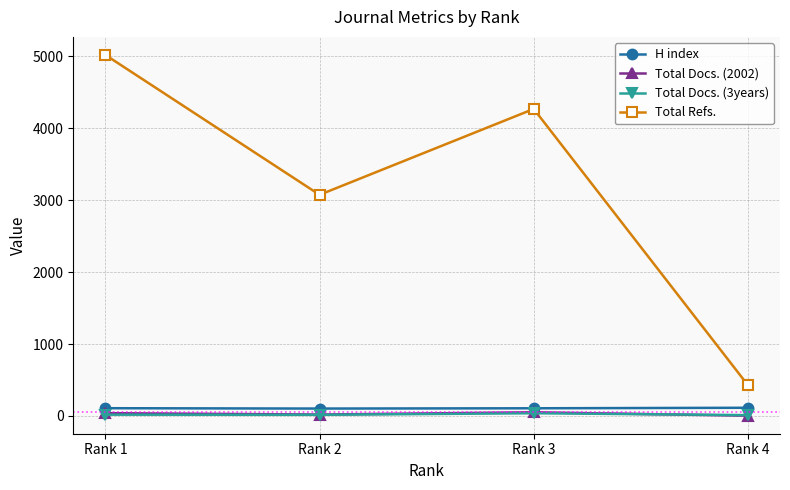

What is the value of the Total Refs. point at the 3rd from the left?

4269